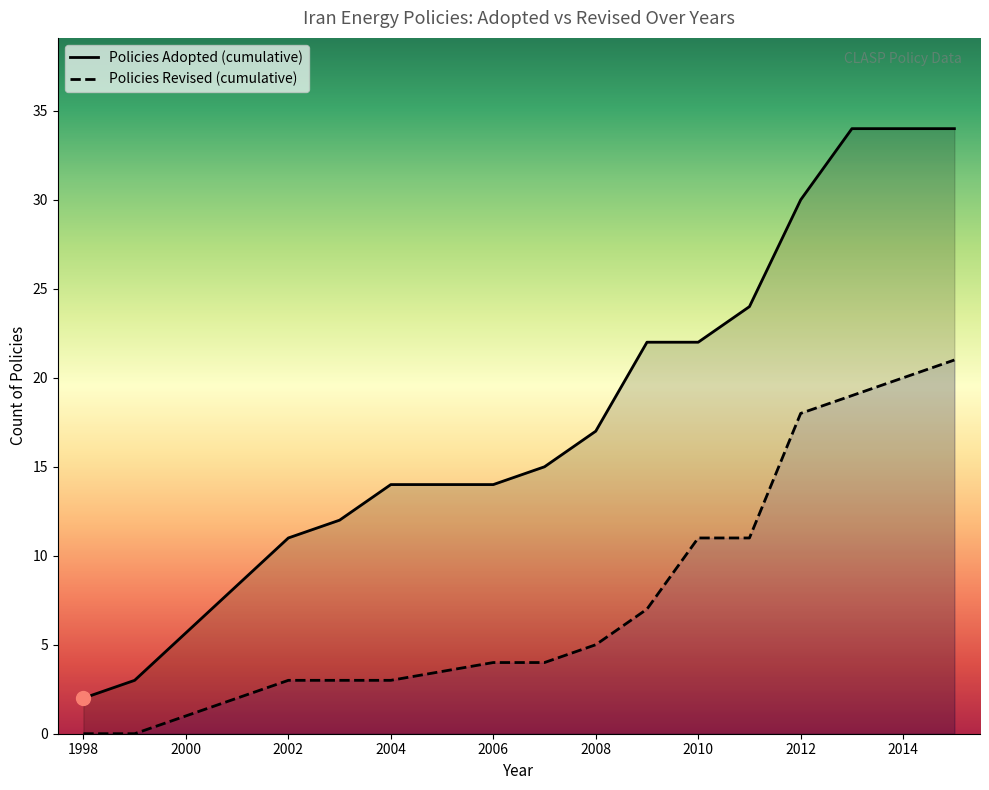

How many distinct data groups are displayed?

2